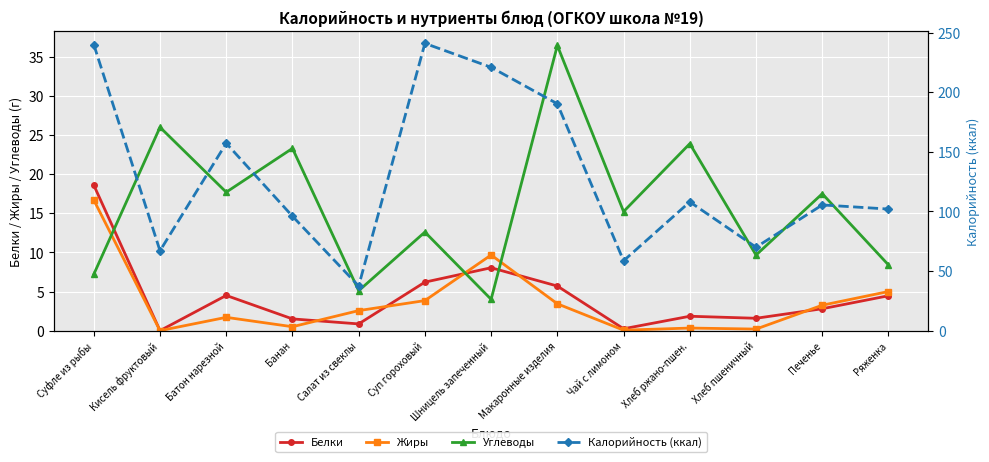

How many interior local valleys does the Жиры series have?

4